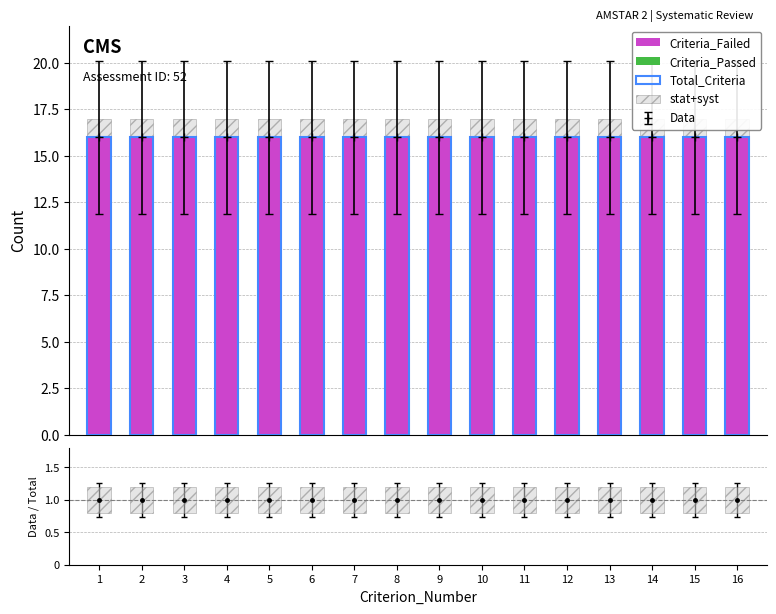

True or false: Total_Criteria has a value of 9 at 6.

False